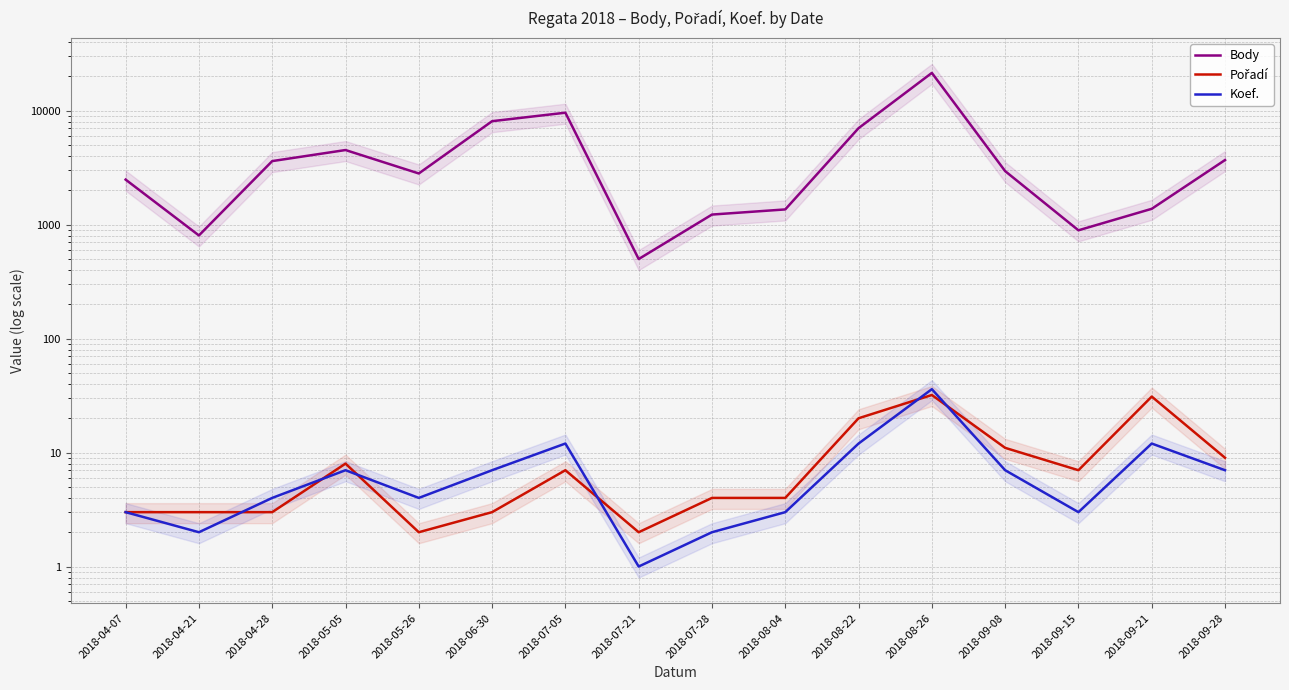

Reading right to left, list all the values displayed in this chart.

Body: 3689	1377	892	2949	21451	7024	1360	1226	499	9600	8088	2812	4515	3611	804	2484
Pořadí: 9	31	7	11	32	20	4	4	2	7	3	2	8	3	3	3
Koef.: 7	12	3	7	36	12	3	2	1	12	7	4	7	4	2	3